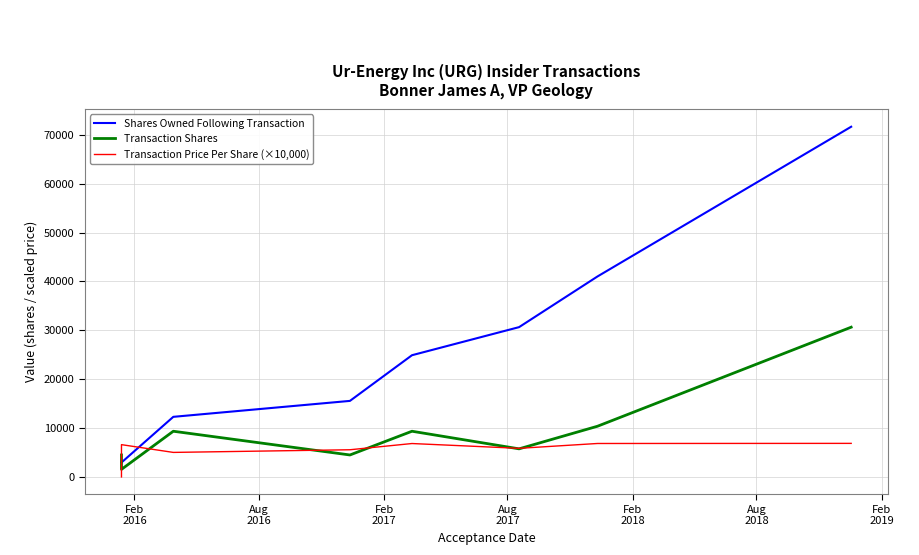

What is the maximum value shown in the chart?

71672.0